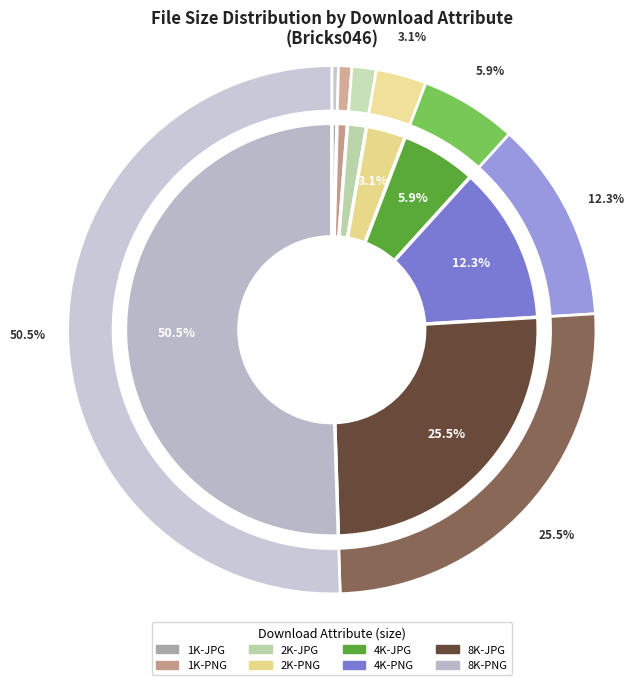

To the nearest percent, what percentage of the pie is 2K-PNG?

3%